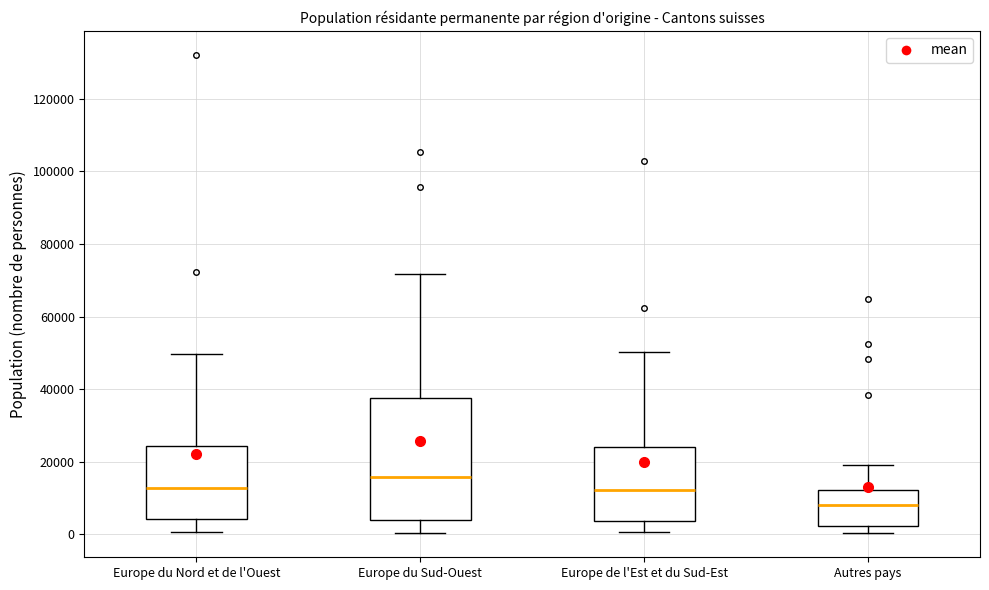

Comparing the boxes themselves (not the whiskers), which one is the tallest?

Europe du Sud-Ouest